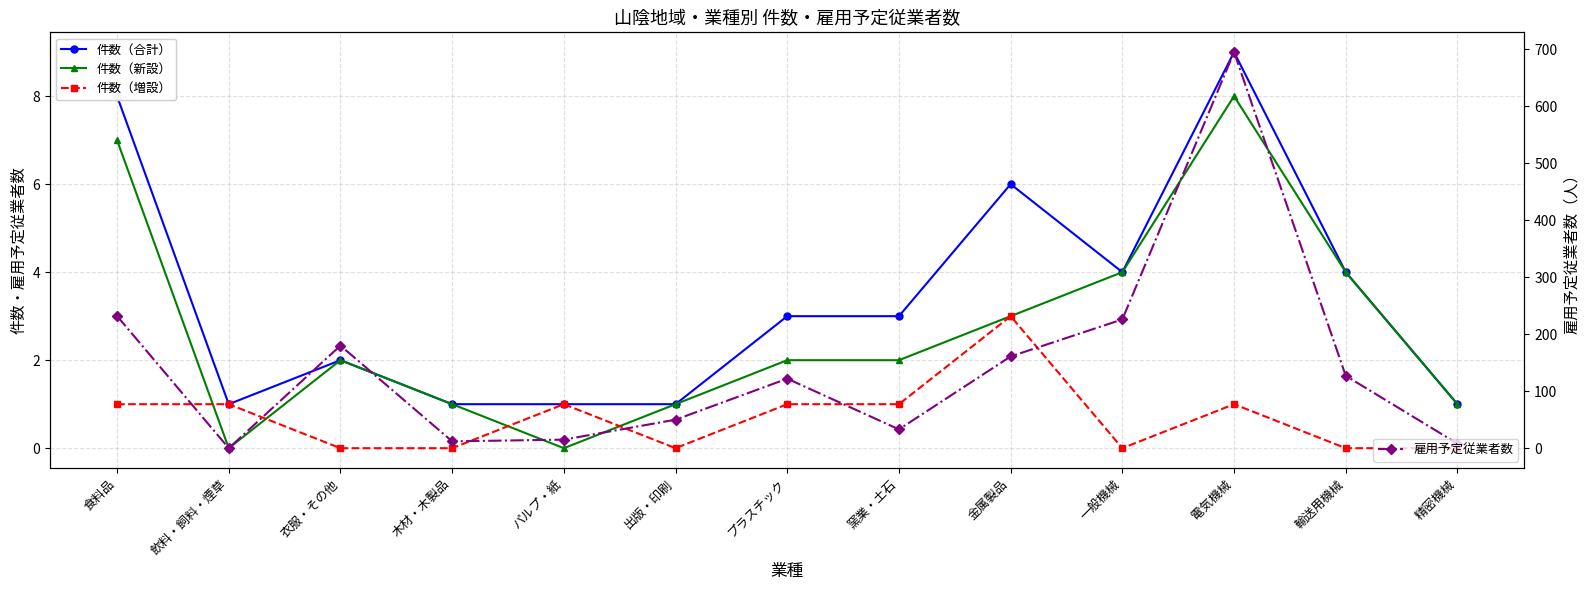

True or false: 雇用予定従業者数 has a value of 12 at 木材・木製品.

True